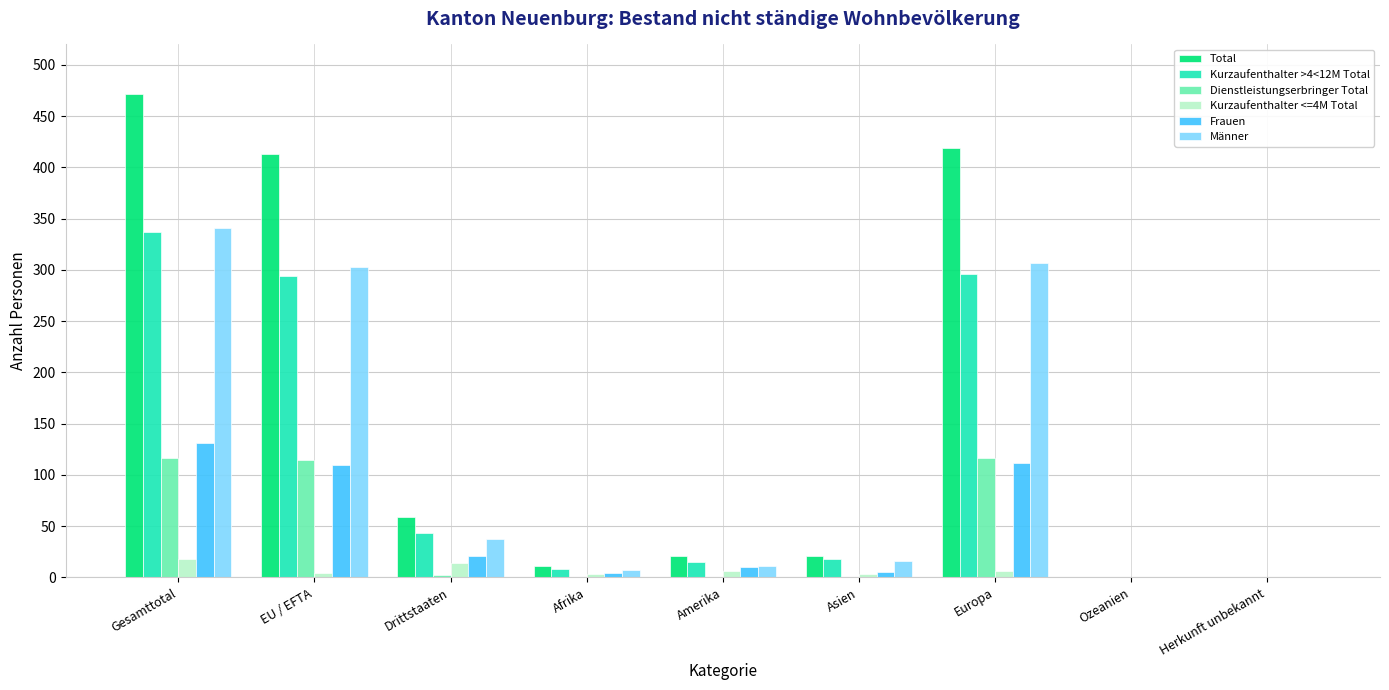

Is the value of Kurzaufenthalter >4<12M Total at Europa greater than the value of Total at Drittstaaten?

Yes